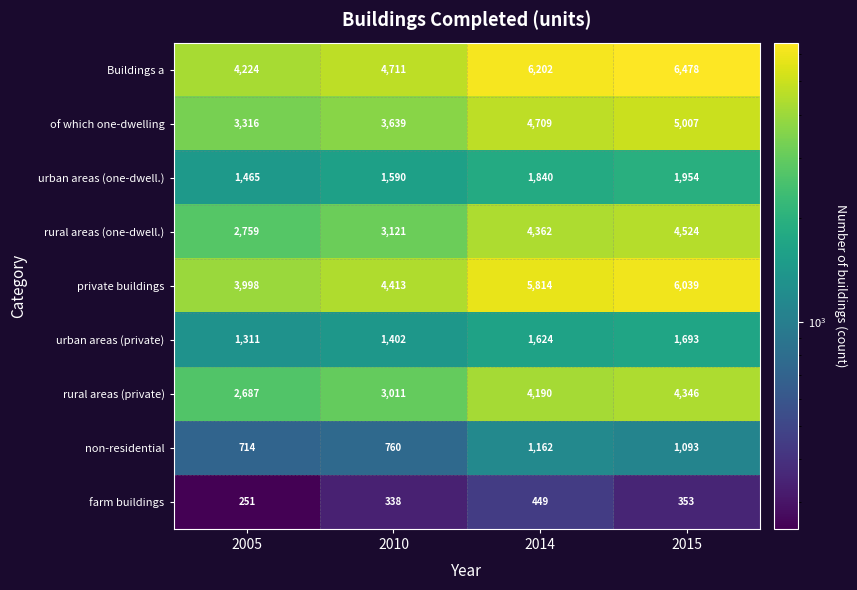

What is the minimum value for non-residential?

714